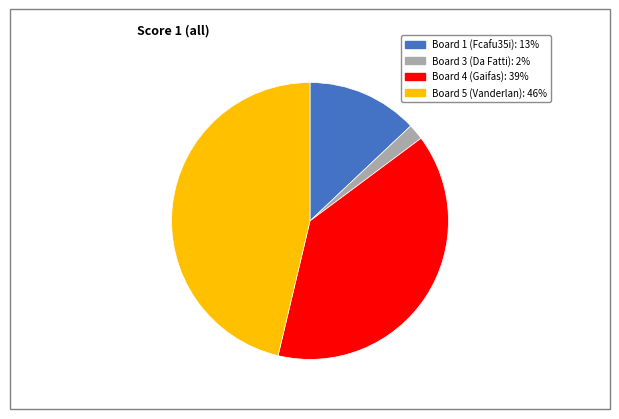

Is there a majority slice in this chart?

No